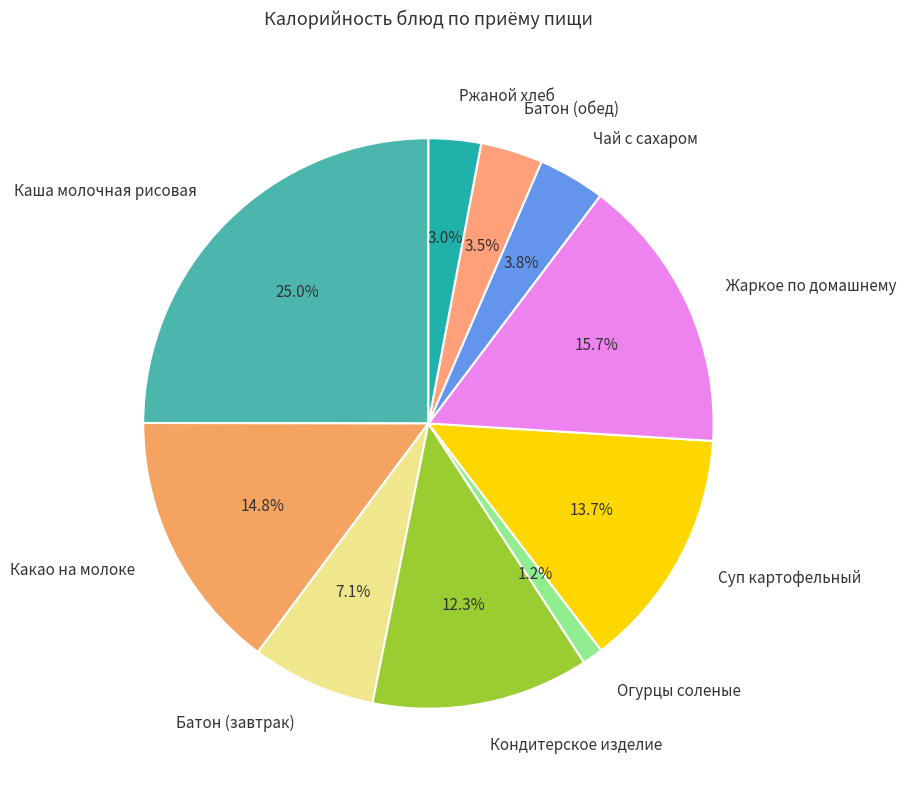

Approximately how many times larger is the value at Чай с сахаром compared to Огурцы соленые?

3.2